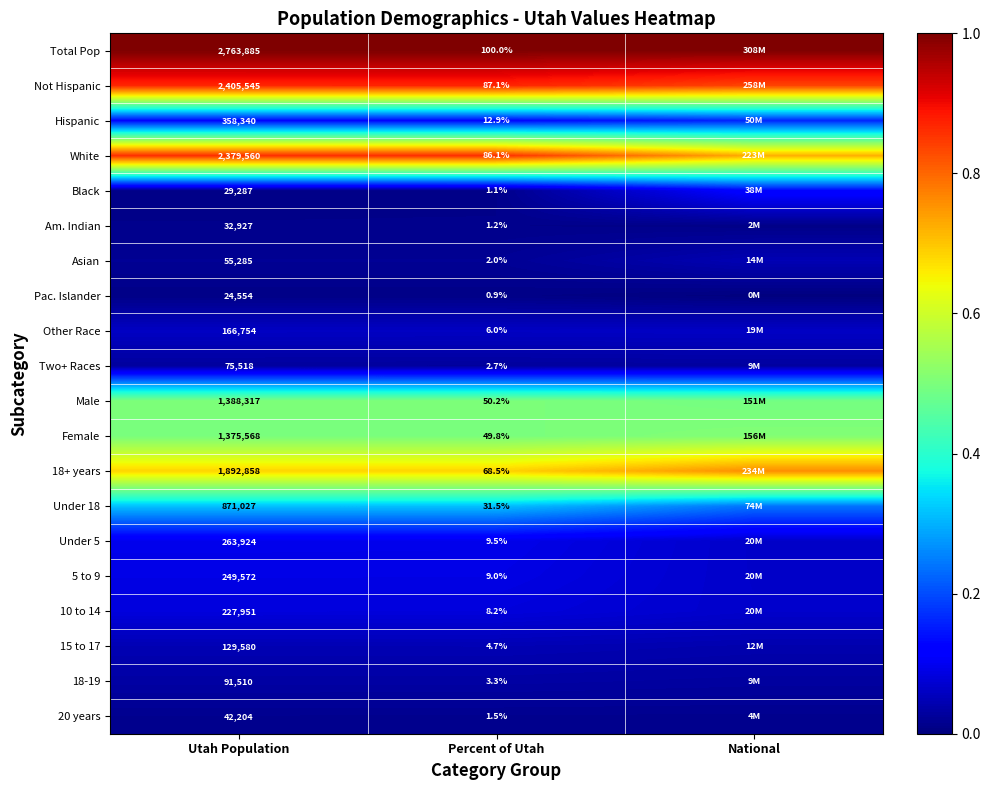

The 18-19 series shows 0.0 at Utah Population. True or false?

False